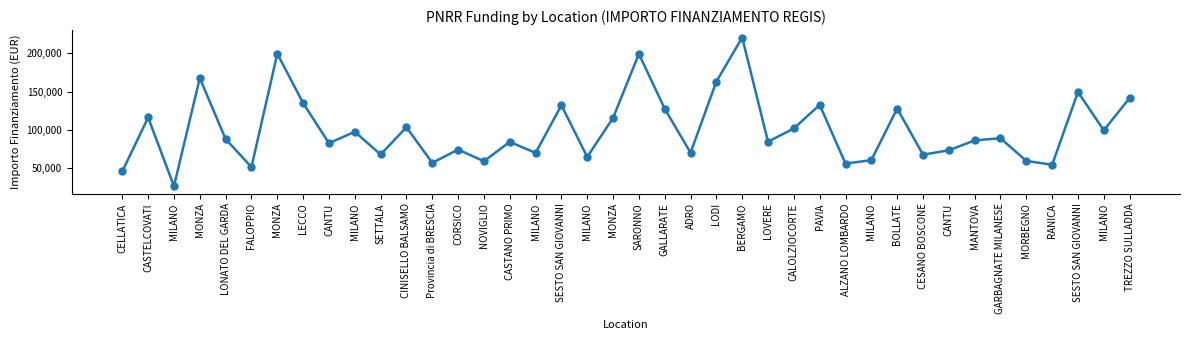

Reading left to right, extract all data points from this chart.

CELLATICA=46044.5	CASTELCOVATI=116324.6	MILANO=26730.0	MONZA=167724.8	LONATO DEL GARDA=88213.8	FALOPPIO=51620.1	MONZA=199567.7	LECCO=135157.2	CANTU=82798.6	MILANO=97694.9	SETTALA=68057.8	CINISELLO BALSAMO=103619.9	Provincia di BRESCIA=57160.7	CORSICO=74486.0	NOVIGLIO=59229.0	CASTANO PRIMO=84538.8	MILANO=70120.9	SESTO SAN GIOVANNI=132279.7	MILANO=64886.6	MONZA=115789.8	SARONNO=199303.9	GALLARATE=127674.8	ADRO=70397.4	LODI=163198.8	BERGAMO=220663.0	LOVERE=84744.5	CALOLZIOCORTE=102092.5	PAVIA=132781.0	ALZANO LOMBARDO=56181.6	MILANO=60687.8	BOLLATE=128032.6	CESANO BOSCONE=67843.7	CANTU=73496.1	MANTOVA=86448.2	GARBAGNATE MILANESE=89266.3	MORBEGNO=59681.5	RANICA=54682.1	SESTO SAN GIOVANNI=149604.4	MILANO=99582.8	TREZZO SULLADDA=141794.5